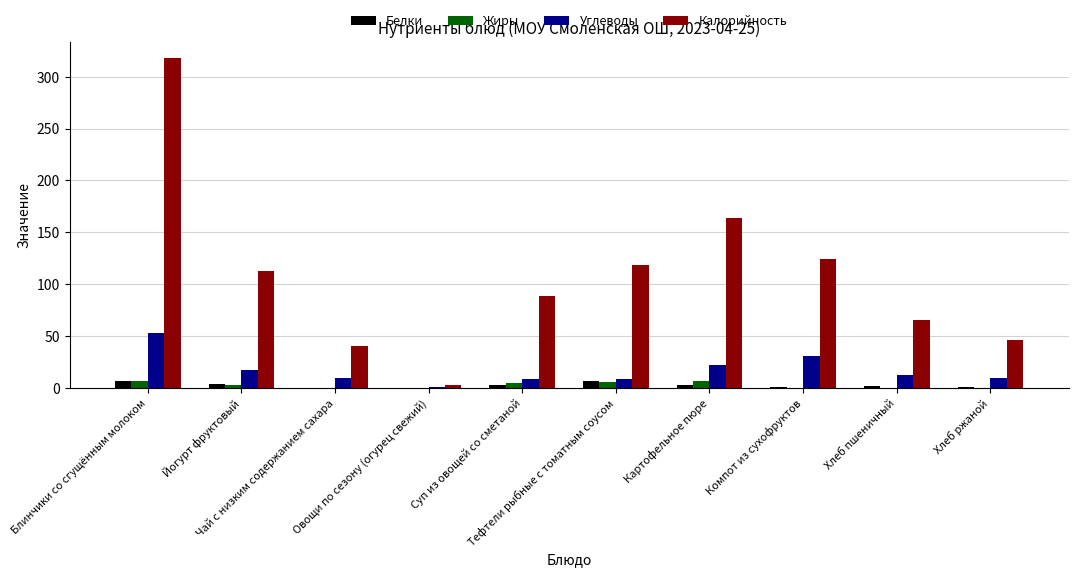

Which label corresponds to the largest value in the chart?

Блинчики со сгущённым молоком